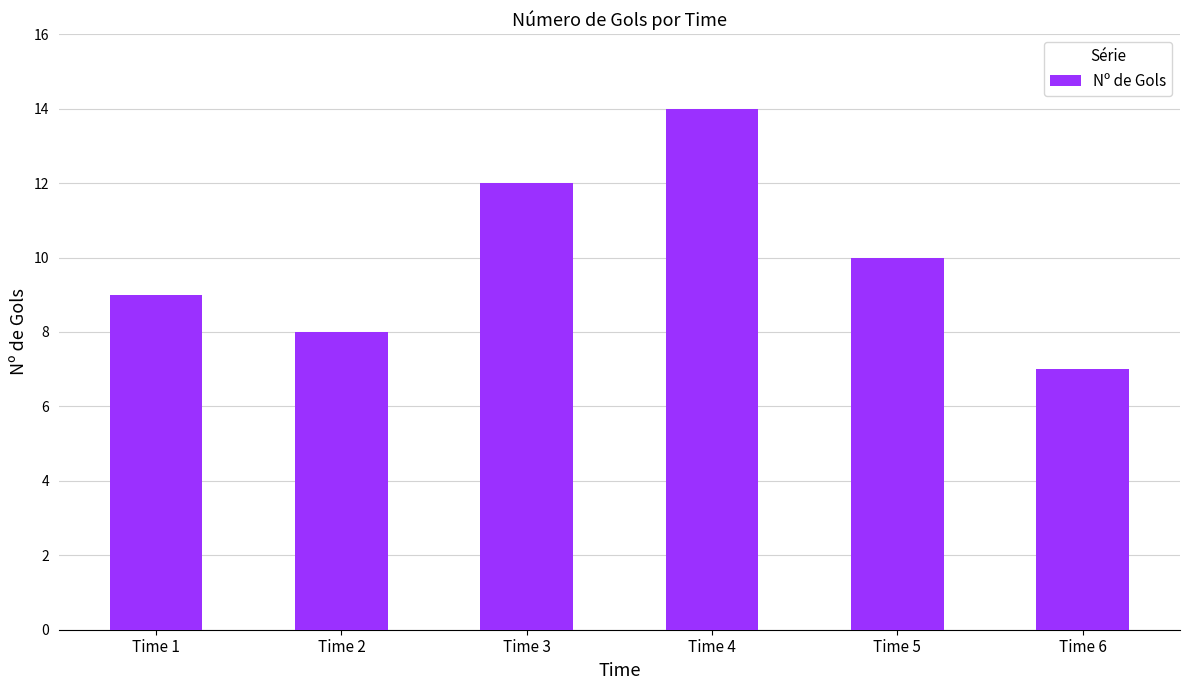

Reading left to right, transcribe all the data shown in this chart.

Time 1=9	Time 2=8	Time 3=12	Time 4=14	Time 5=10	Time 6=7